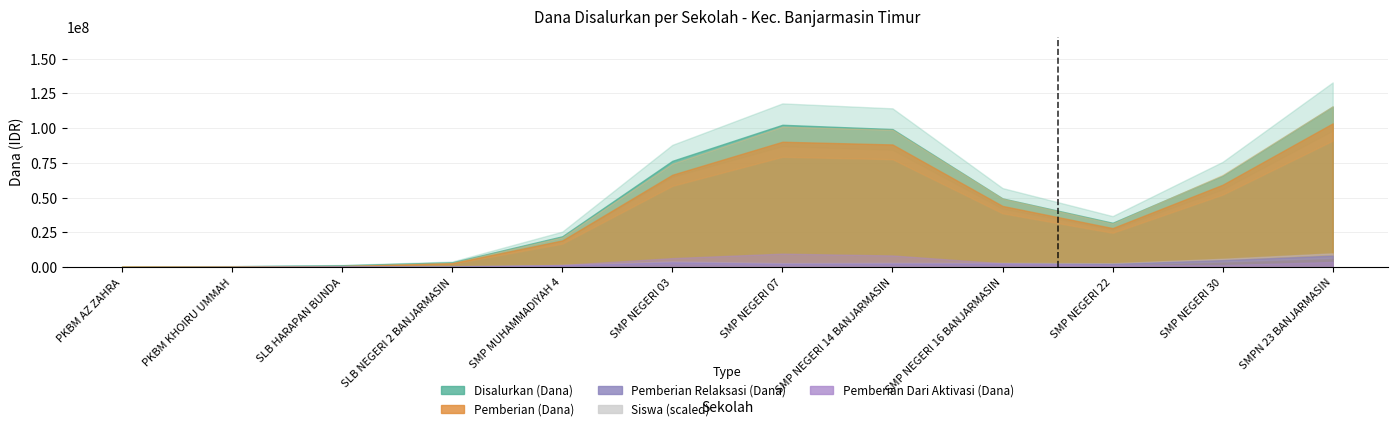

What is the greatest value displayed?

99285.4